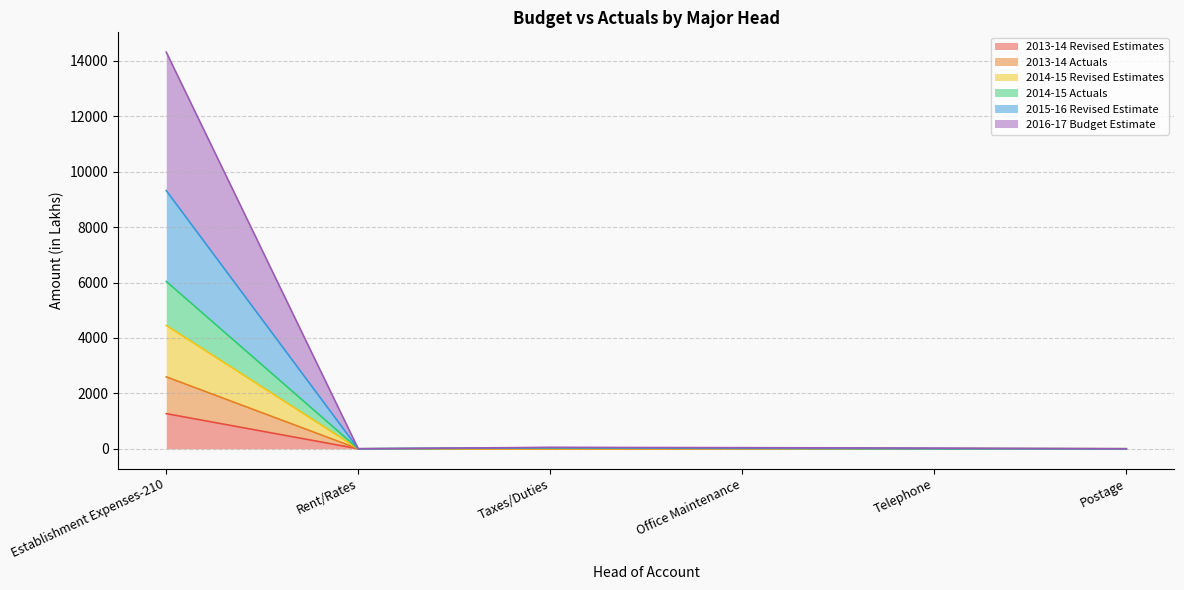

True or false: 2014-15 Revised Estimates has more than 0 points higher than both neighbors.

True